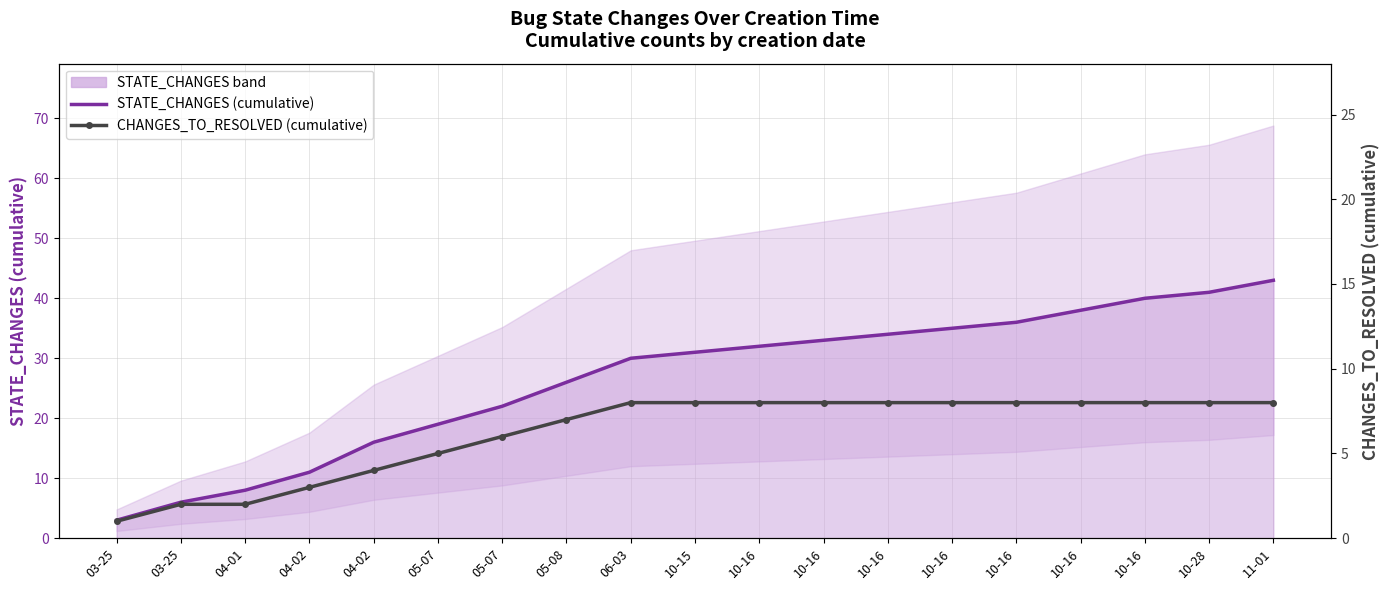

True or false: STATE_CHANGES (cumulative) has more than 2 interior local peaks.

False